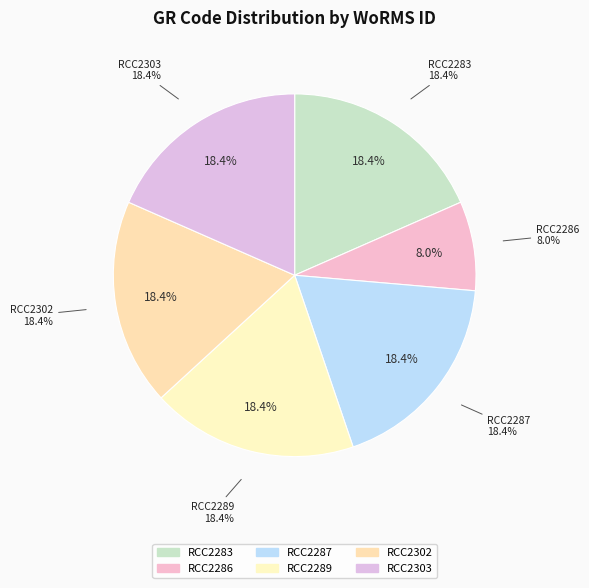

Does RCC2302 account for over 50% of the chart?

No